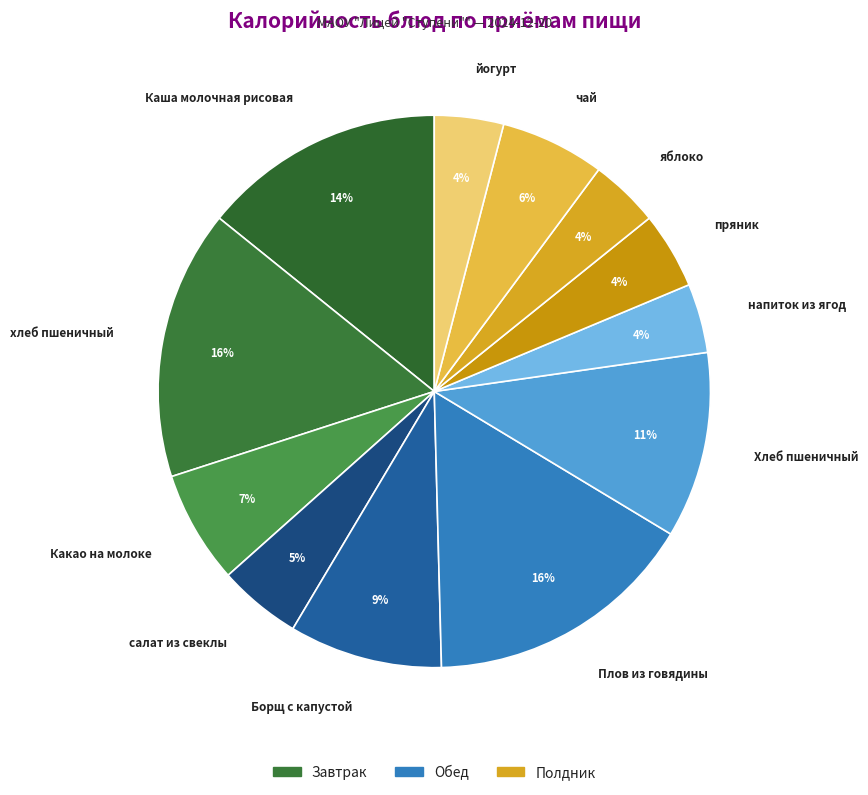

Combined, do салат из свеклы and яблоко account for over 50%?

No